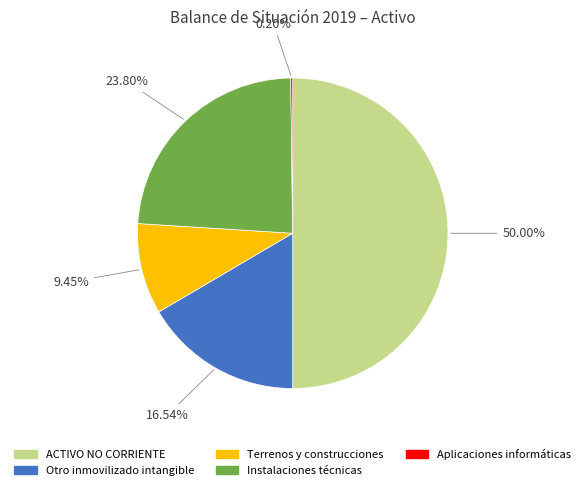

Which has a higher value, Terrenos y construcciones or ACTIVO NO CORRIENTE?

ACTIVO NO CORRIENTE